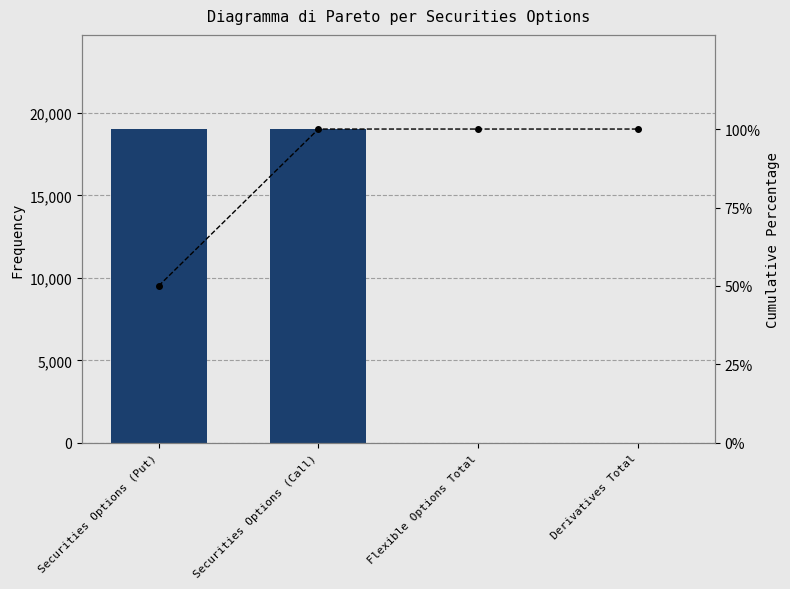

At which label is Cumulative % closest to 75?

Securities Options (Put)